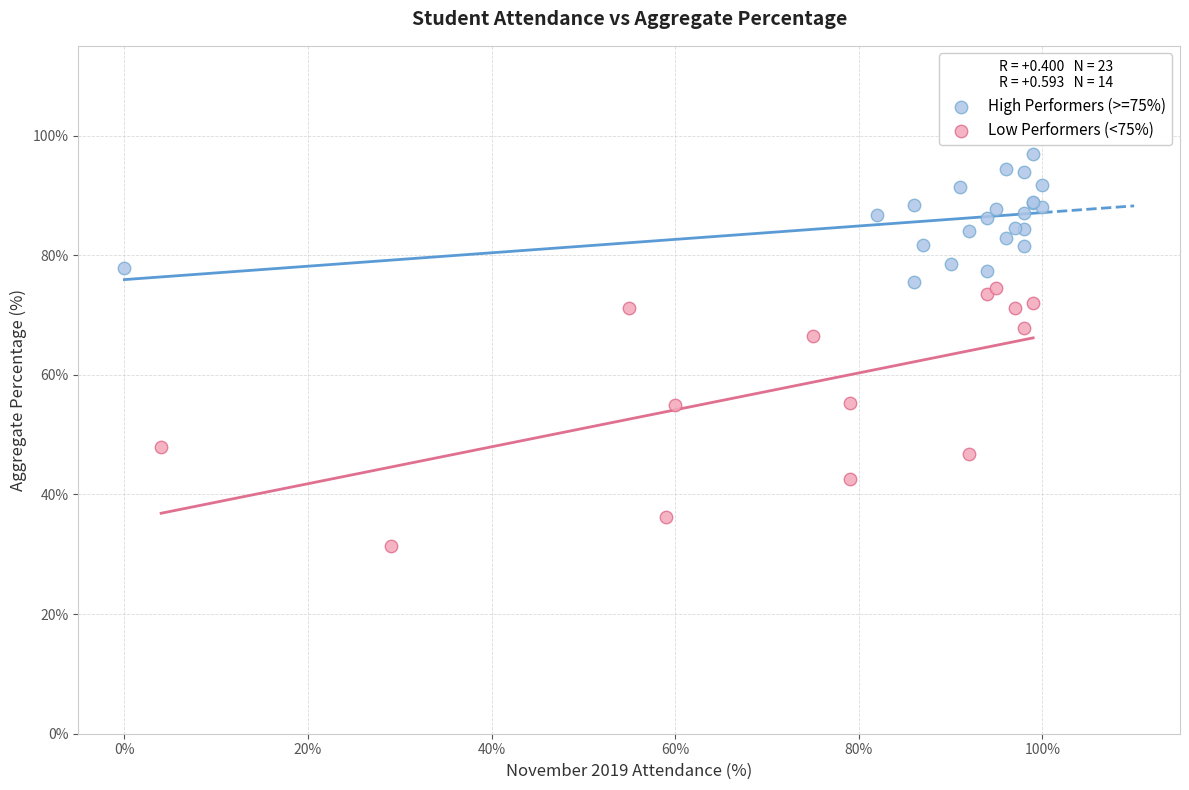

Which series contains the highest Y value?

High Performers (>=75%)